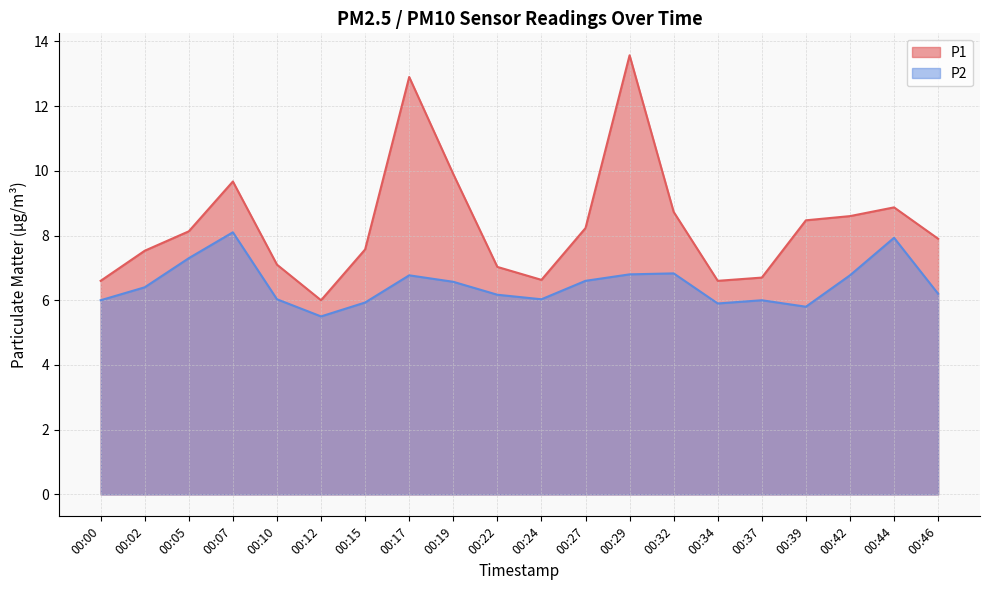

How many values in the P2 series exceed 6?

14